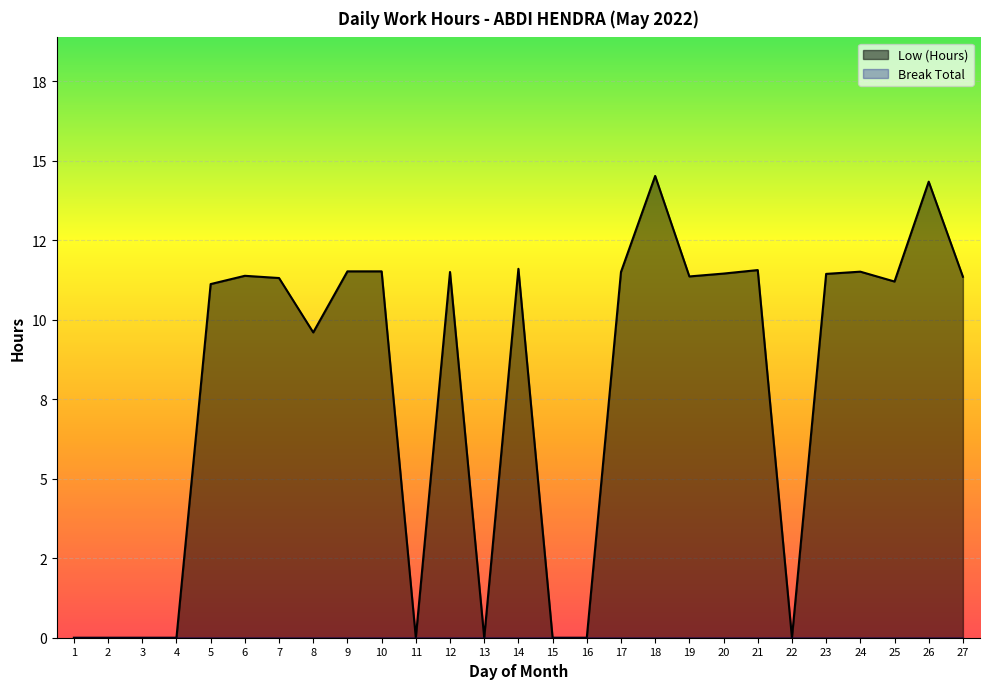

Rank the categories by value from highest to lowest.

18, 26, 14, 21, 9, 10, 24, 12, 17, 20, 23, 6, 19, 27, 7, 25, 5, 8, 1, 2, 3, 4, 11, 13, 15, 16, 22